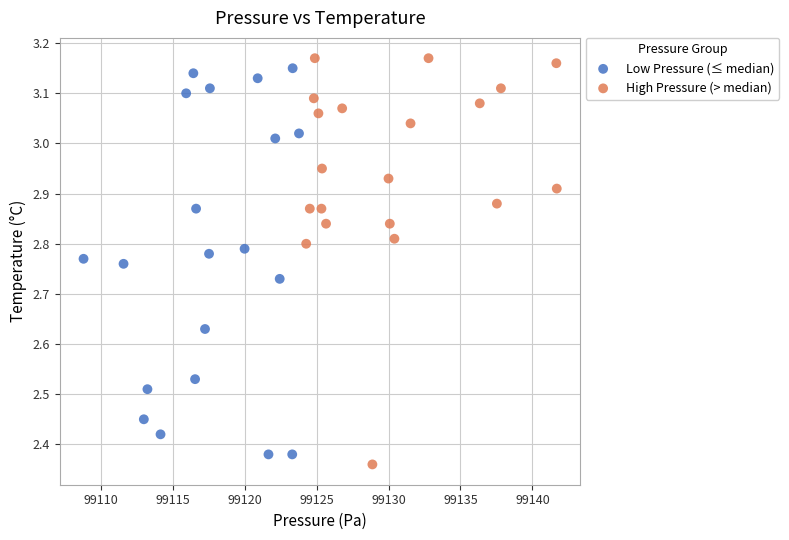

What are all the series names shown in the legend?

Low Pressure (≤ median), High Pressure (> median)